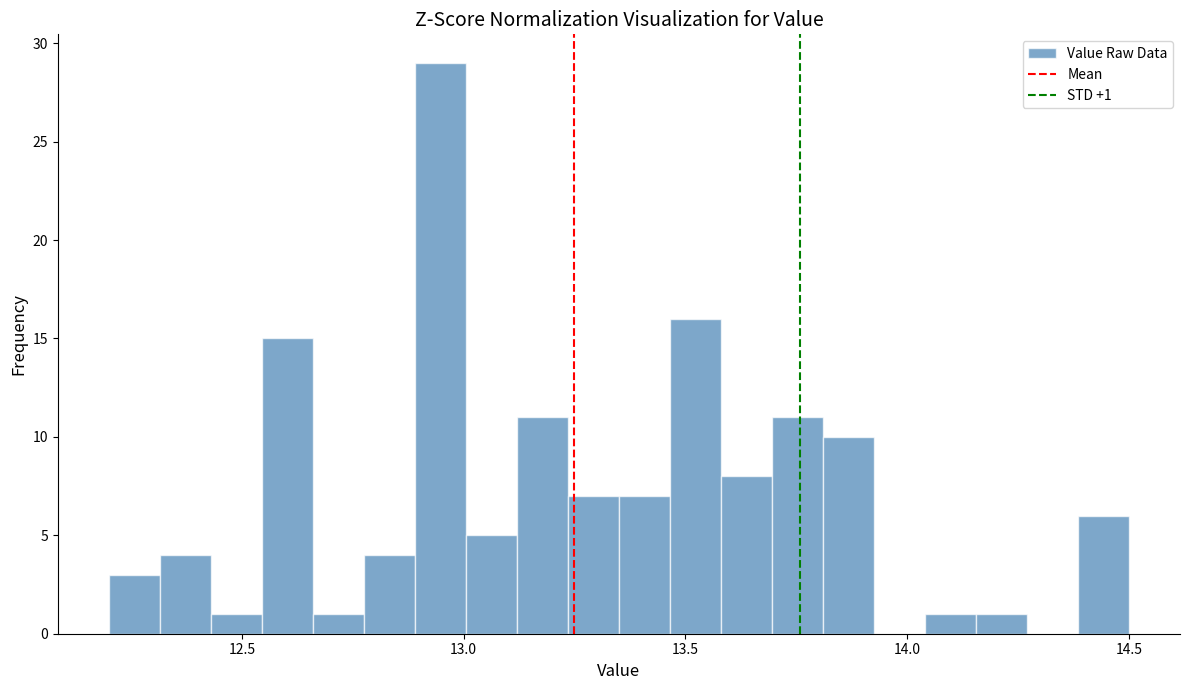

Around what value on the x-axis is the tallest bar? Give the approximate position of its centre, as read against the axis.

12.95